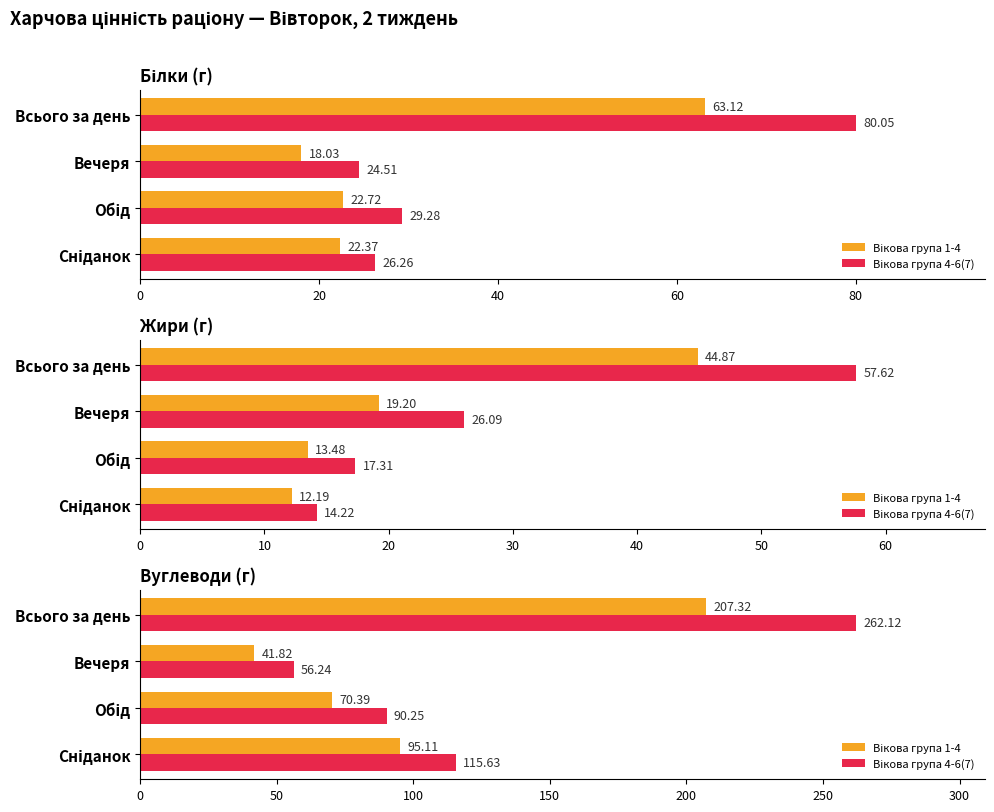

Count the number of data series in this chart.

2